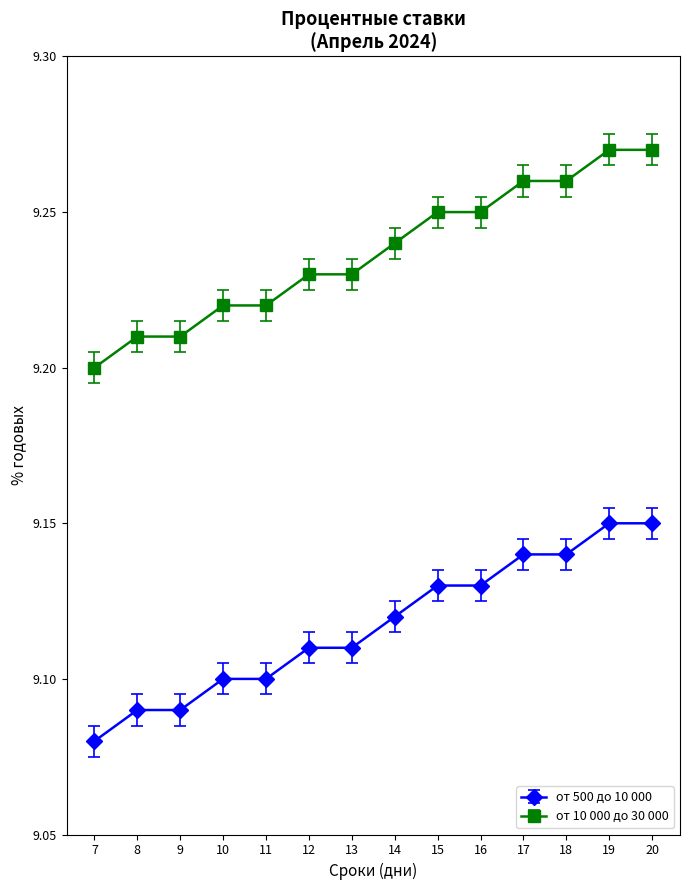

What is the total value across all series at 18?

18.4